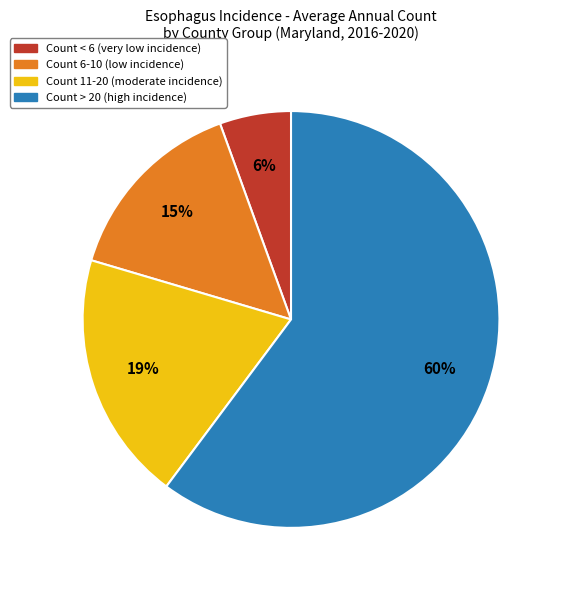

To the nearest percent, what is the average slice percentage?

25%